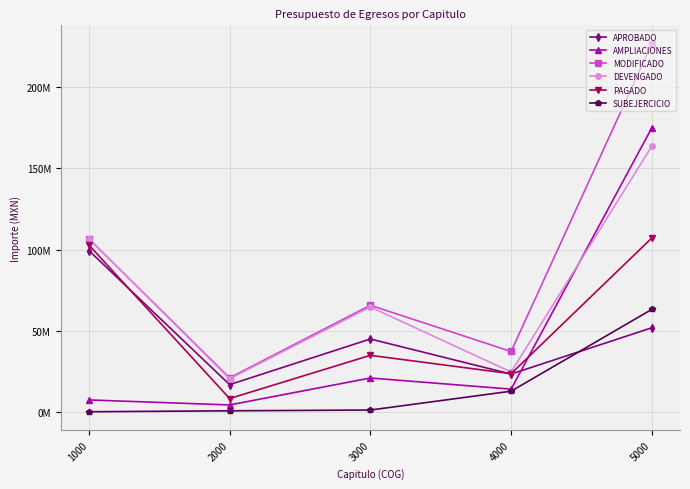

At how many categories does at least one series exceed 50?

3